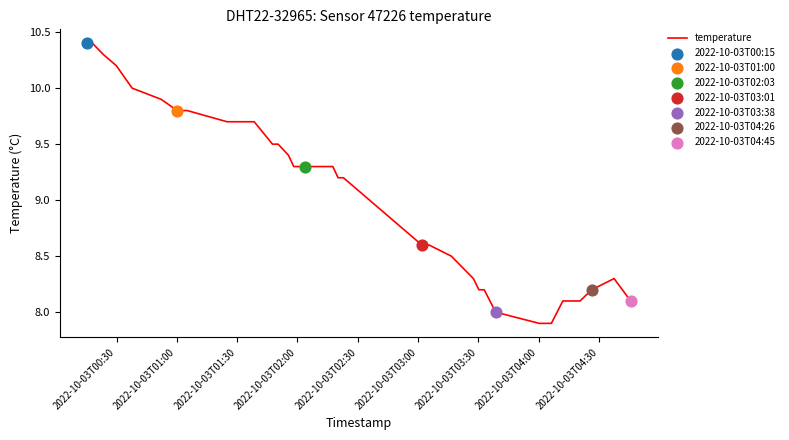

What is the difference between the maximum and minimum values?

2.5